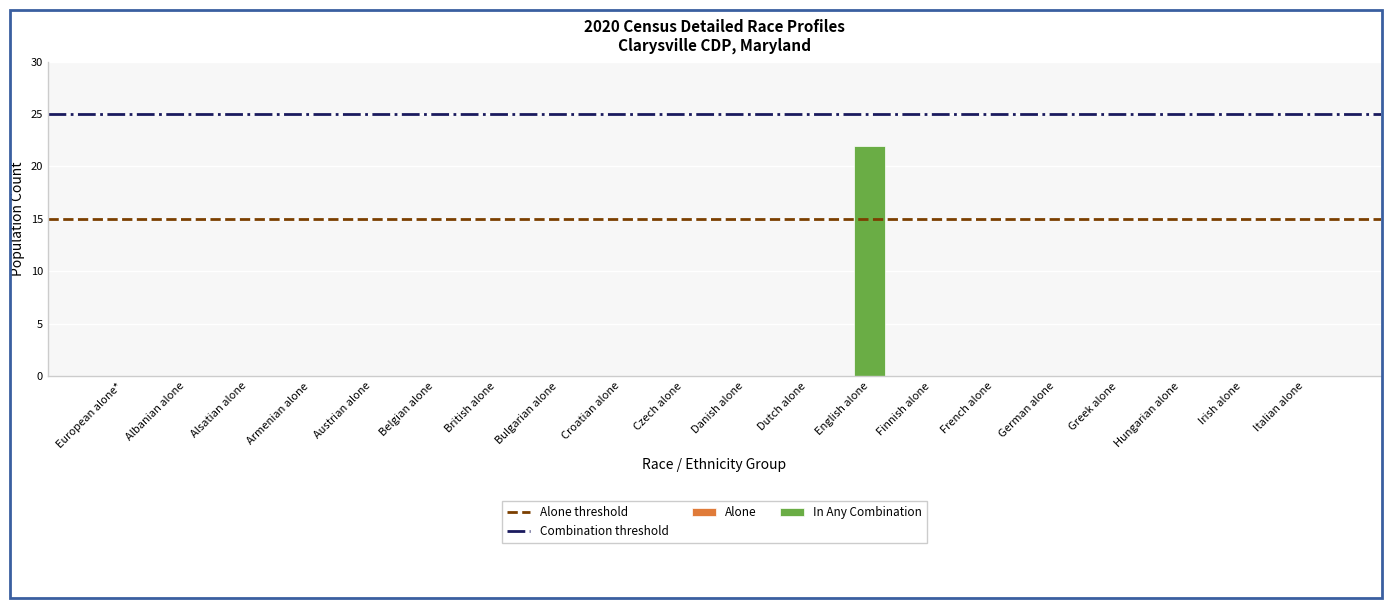

What is the sum of all values?

22